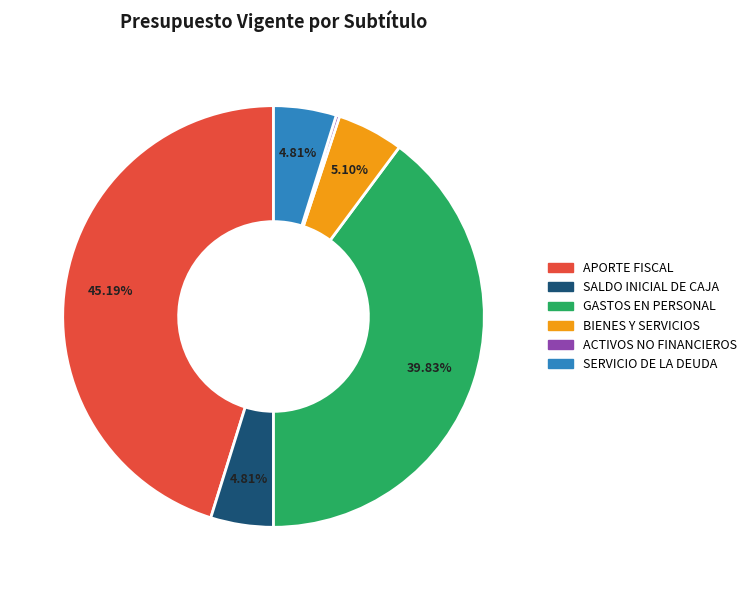

Is there any slice that represents more than half of the pie?

No